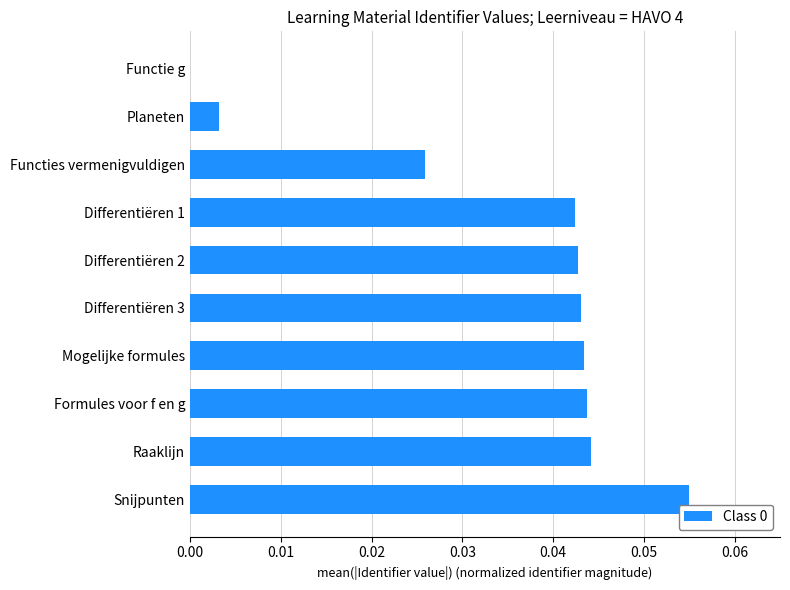

Which category has the highest value across all series?

Snijpunten